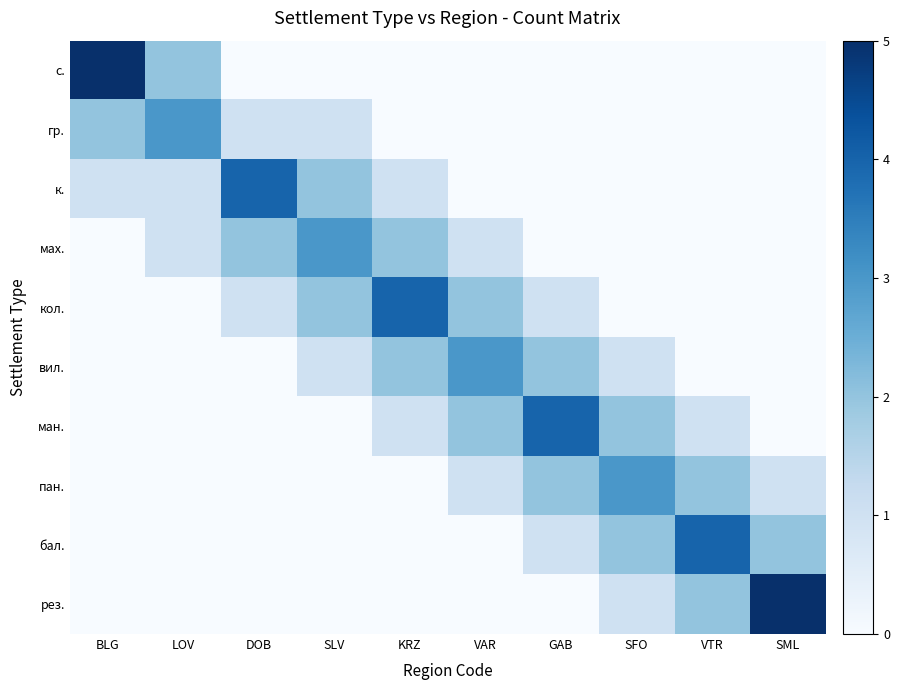

What is the spread (max minus min) of values at VAR?

3